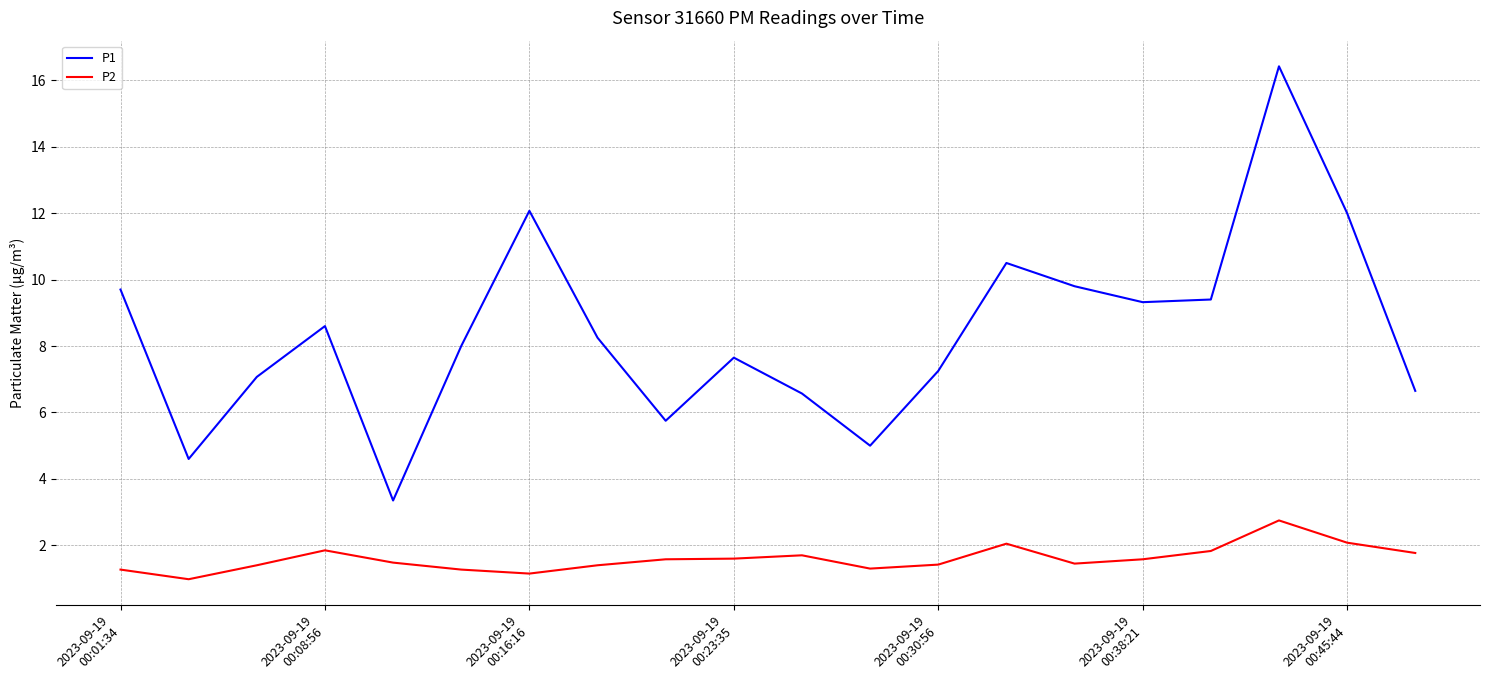

What is the difference between the maximum and minimum values in the P2 series?

1.8